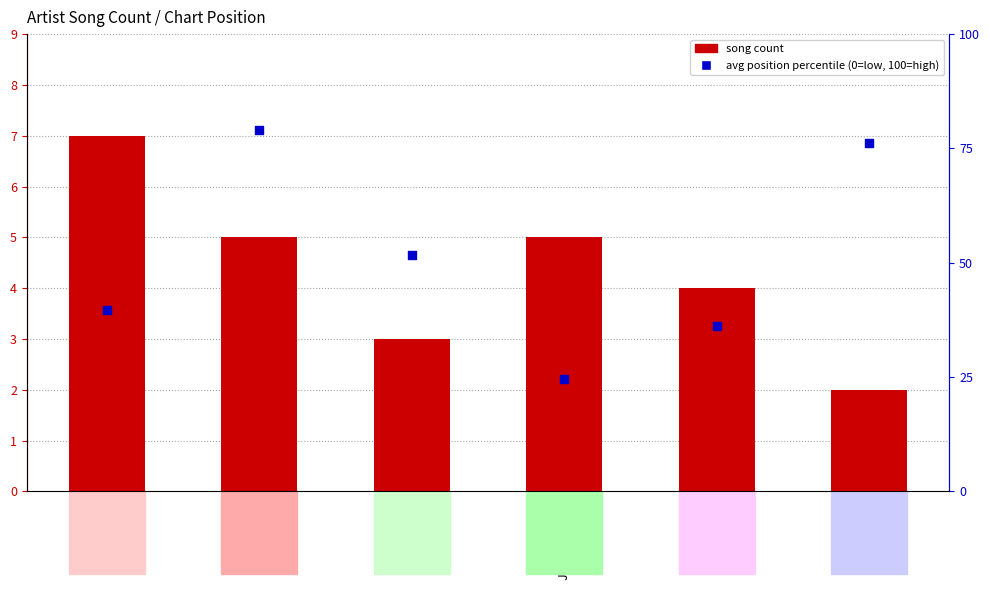

Which series has the largest Y range (max minus min)?

avg position percentile